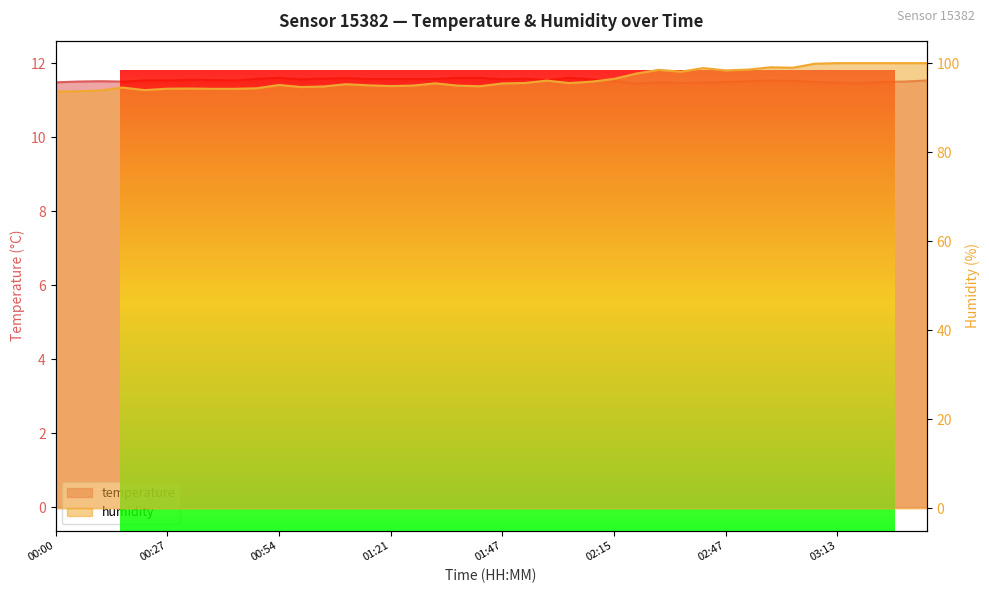

What is the difference between the highest and lowest values at 01:31?

83.9